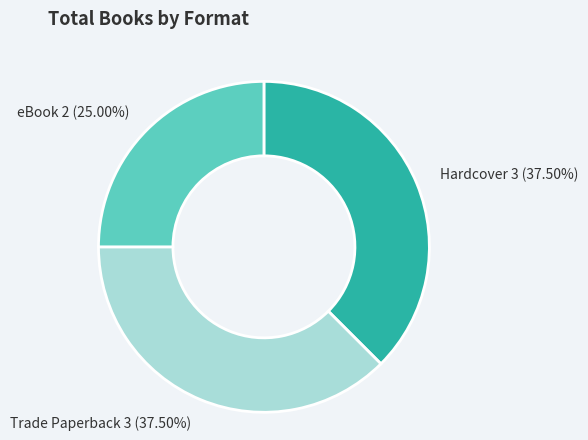

Is there a majority slice in this chart?

No